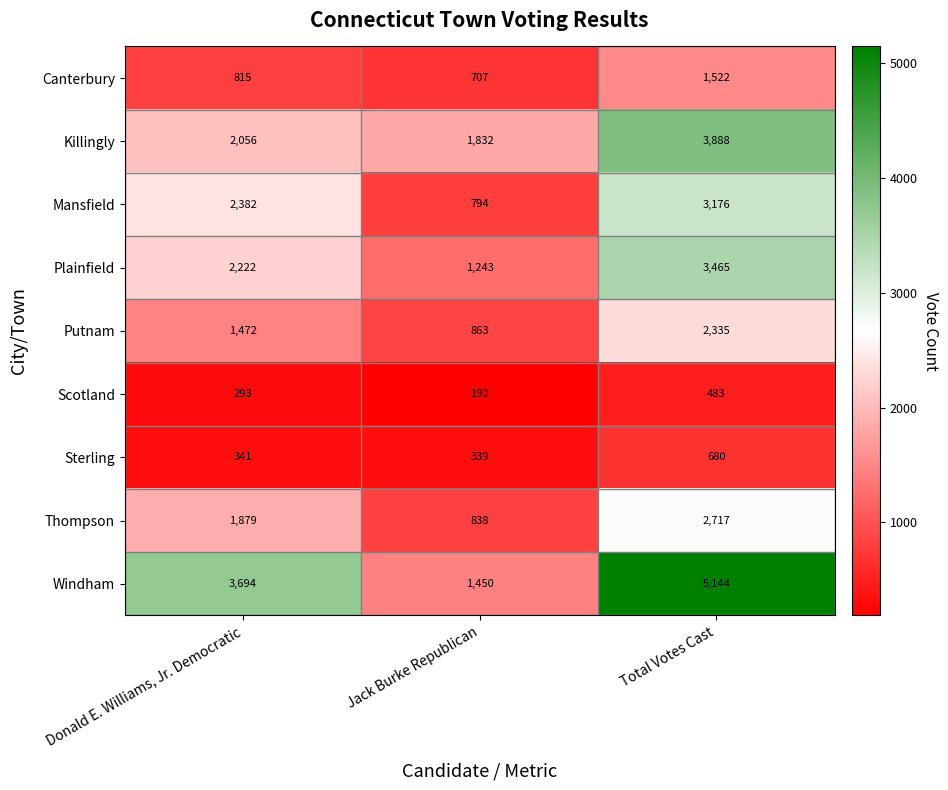

The value of Canterbury at Donald E. Williams, Jr. Democratic is 815. True or false?

True